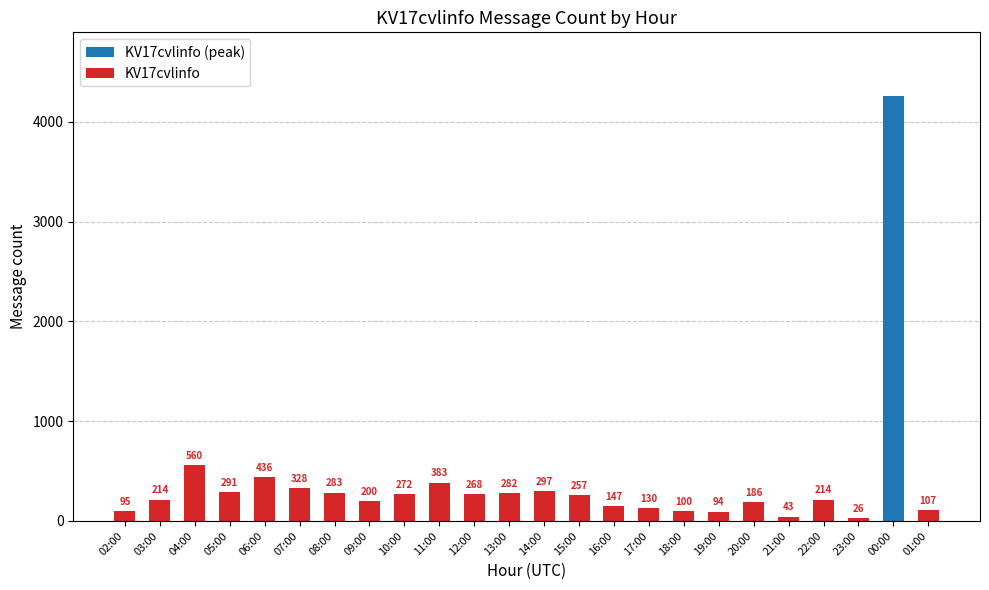

Where does the data first go above 257?

04:00